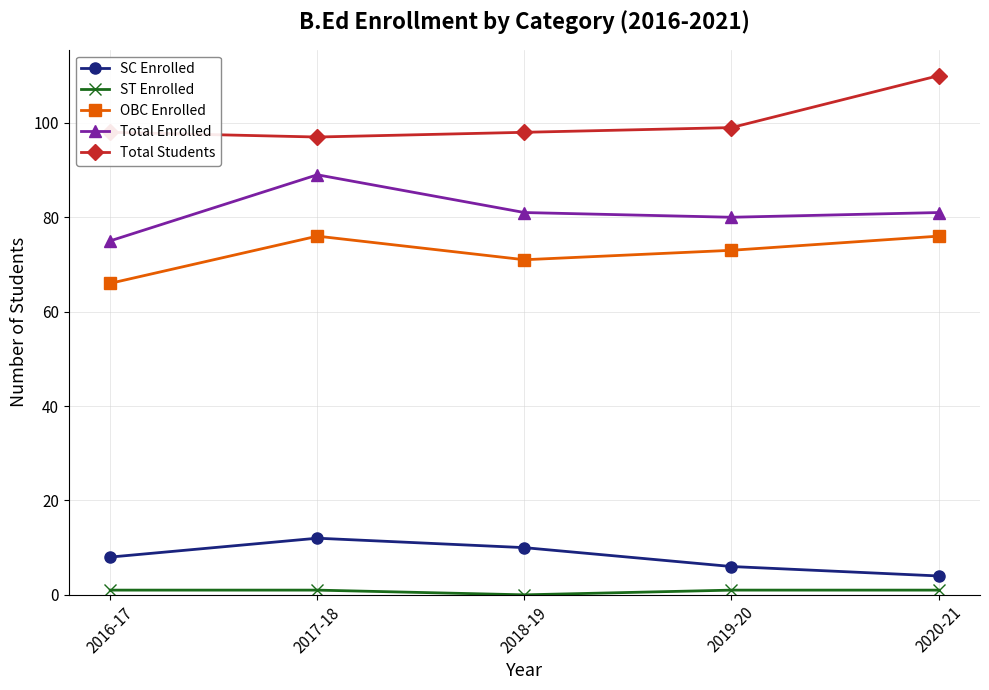

True or false: Total Enrolled has more than 1 interior local peaks.

False